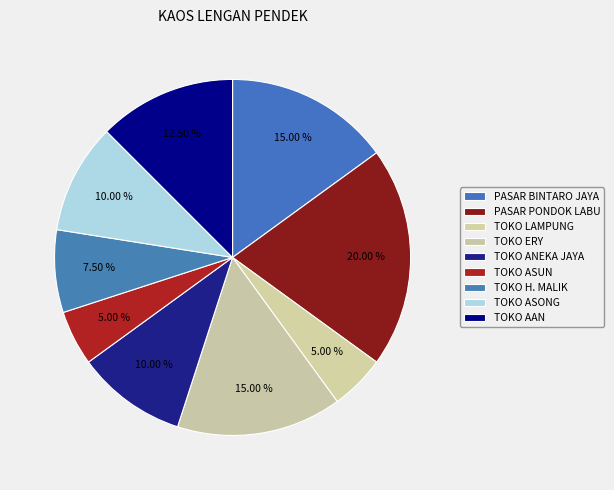

What is the smallest slice in the pie chart?

TOKO LAMPUNG